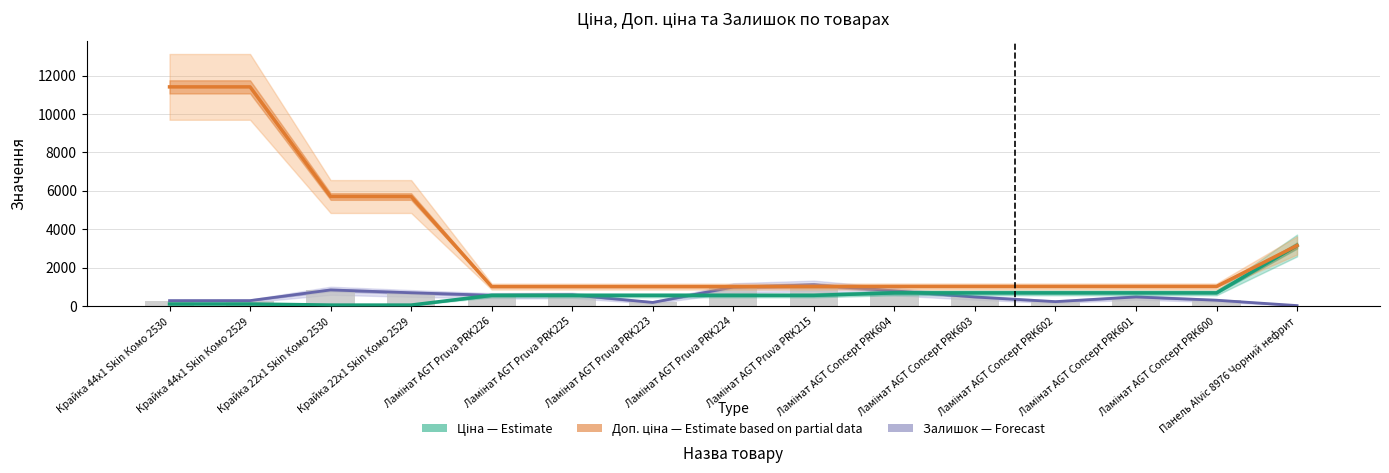

Is it true that Залишок (Forecast) equals 698.0 at Крайка 22x1 Skin Комо 2529?

True